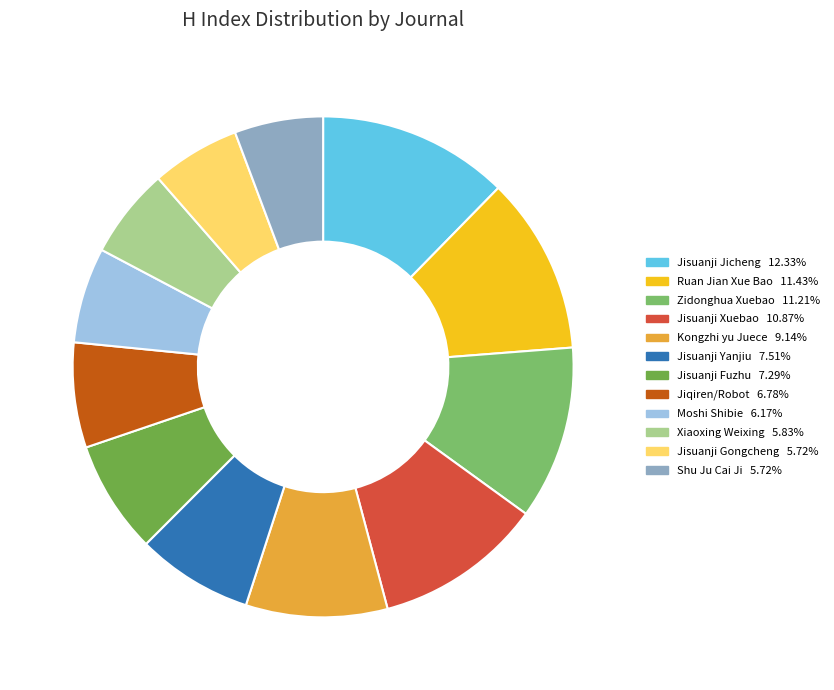

Is there any slice that represents more than half of the pie?

No